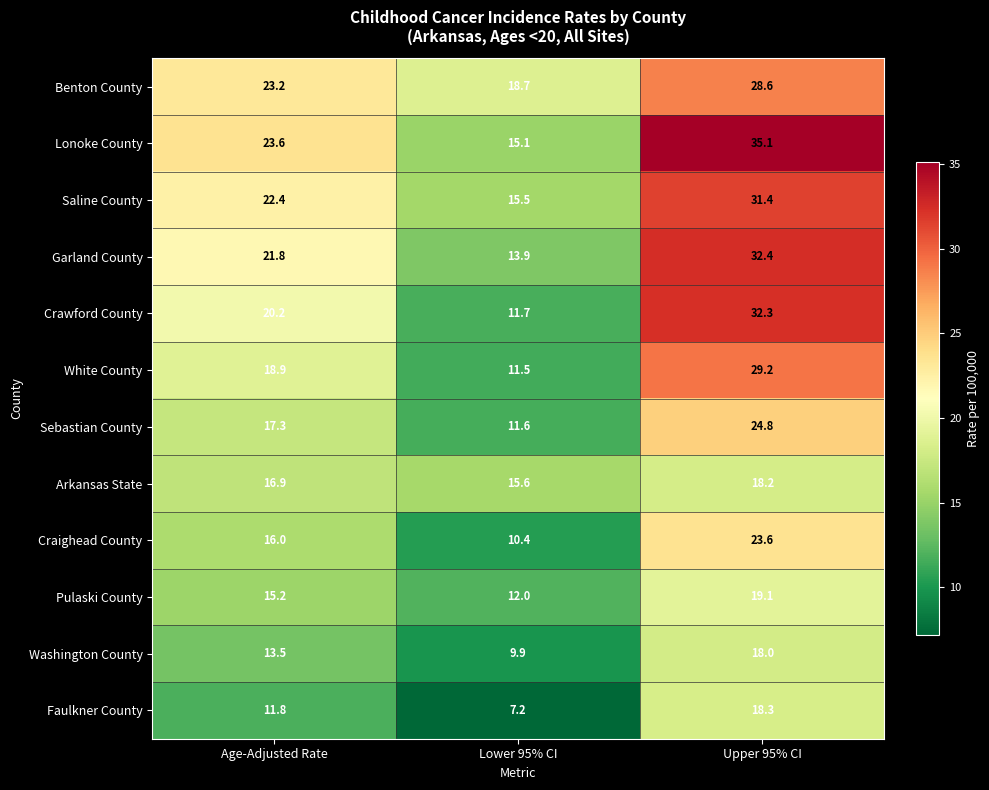

What is the minimum value for Sebastian County?

11.6